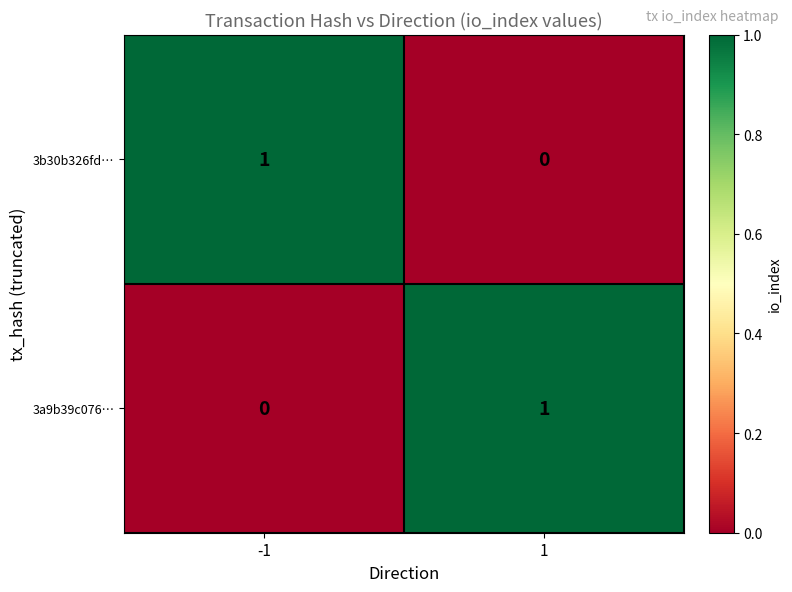

Count the number of categories in the chart.

2